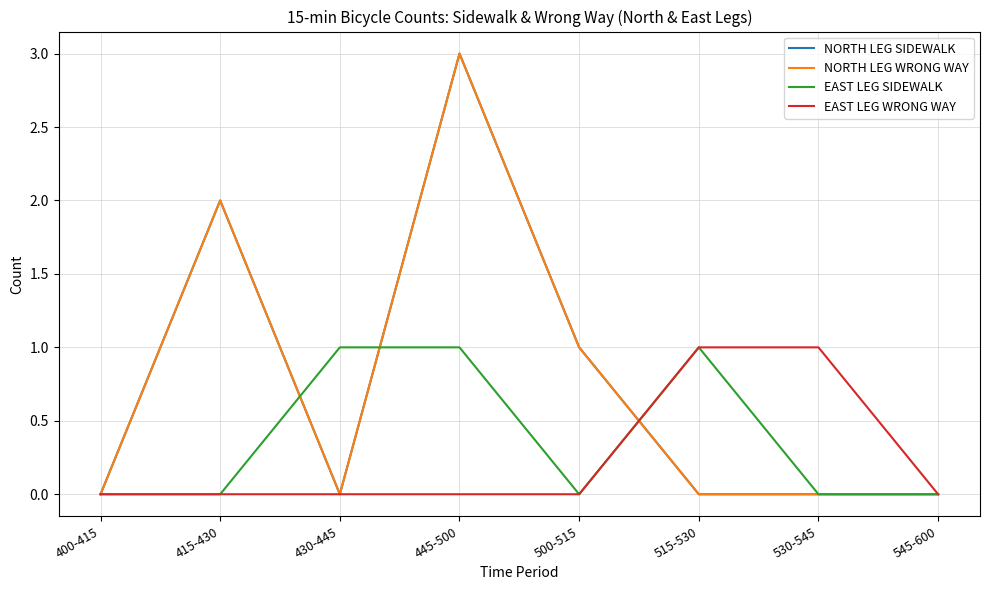

True or false: EAST LEG WRONG WAY and NORTH LEG SIDEWALK cross at least once.

True